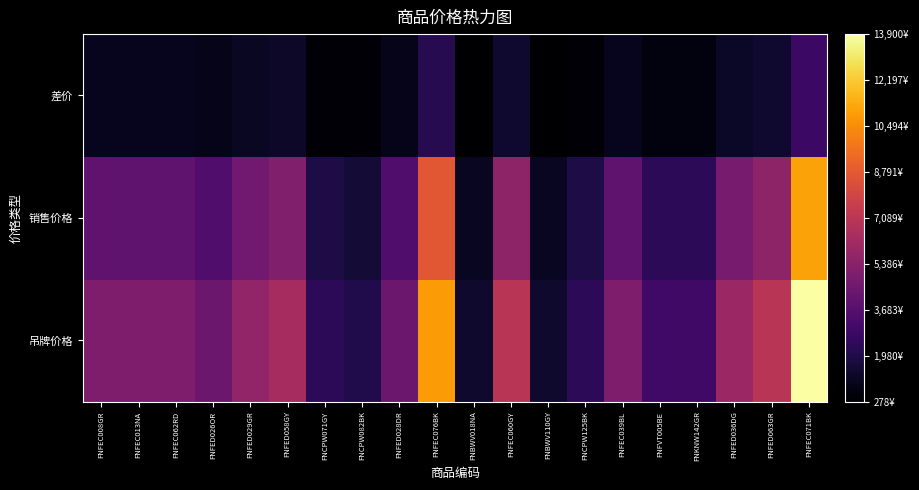

Between FNFEC008GR and FNFED063GR, which is larger?

FNFED063GR